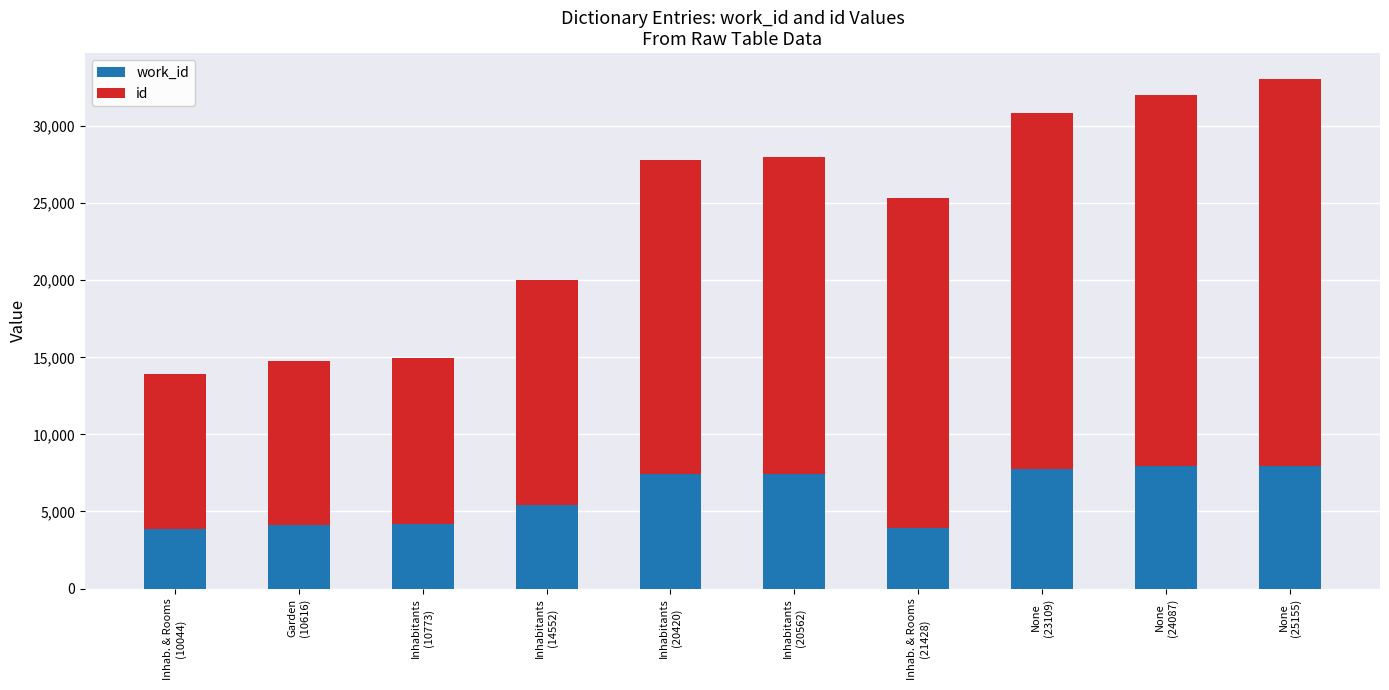

What value does the work_id series have at Garden
(10616)?

4136